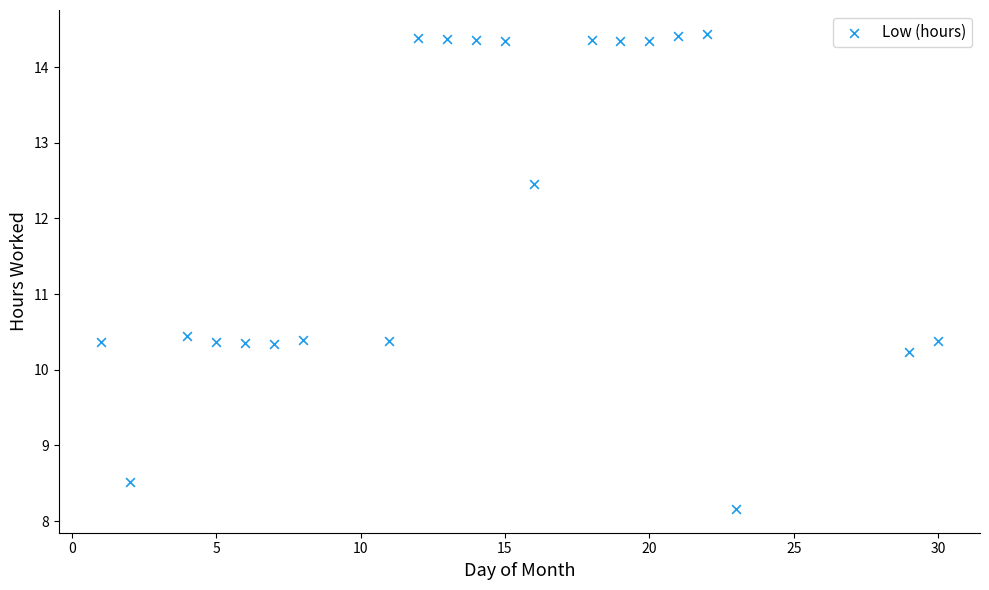

What is the range of Y values (max minus min)?

6.3